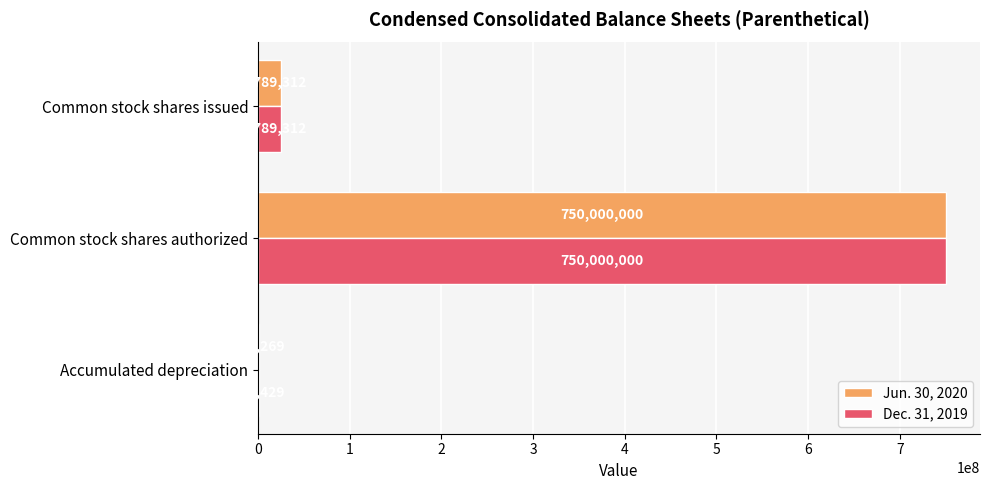

What is the sum of the Jun. 30, 2020 values at Common stock shares issued and Accumulated depreciation?

25679581